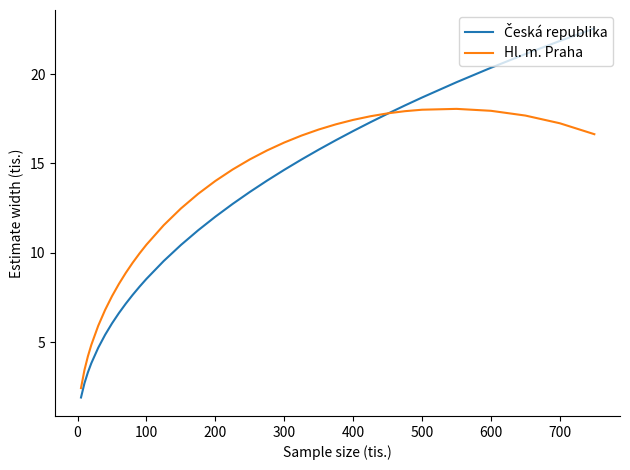

What is the greatest value displayed?

22.5